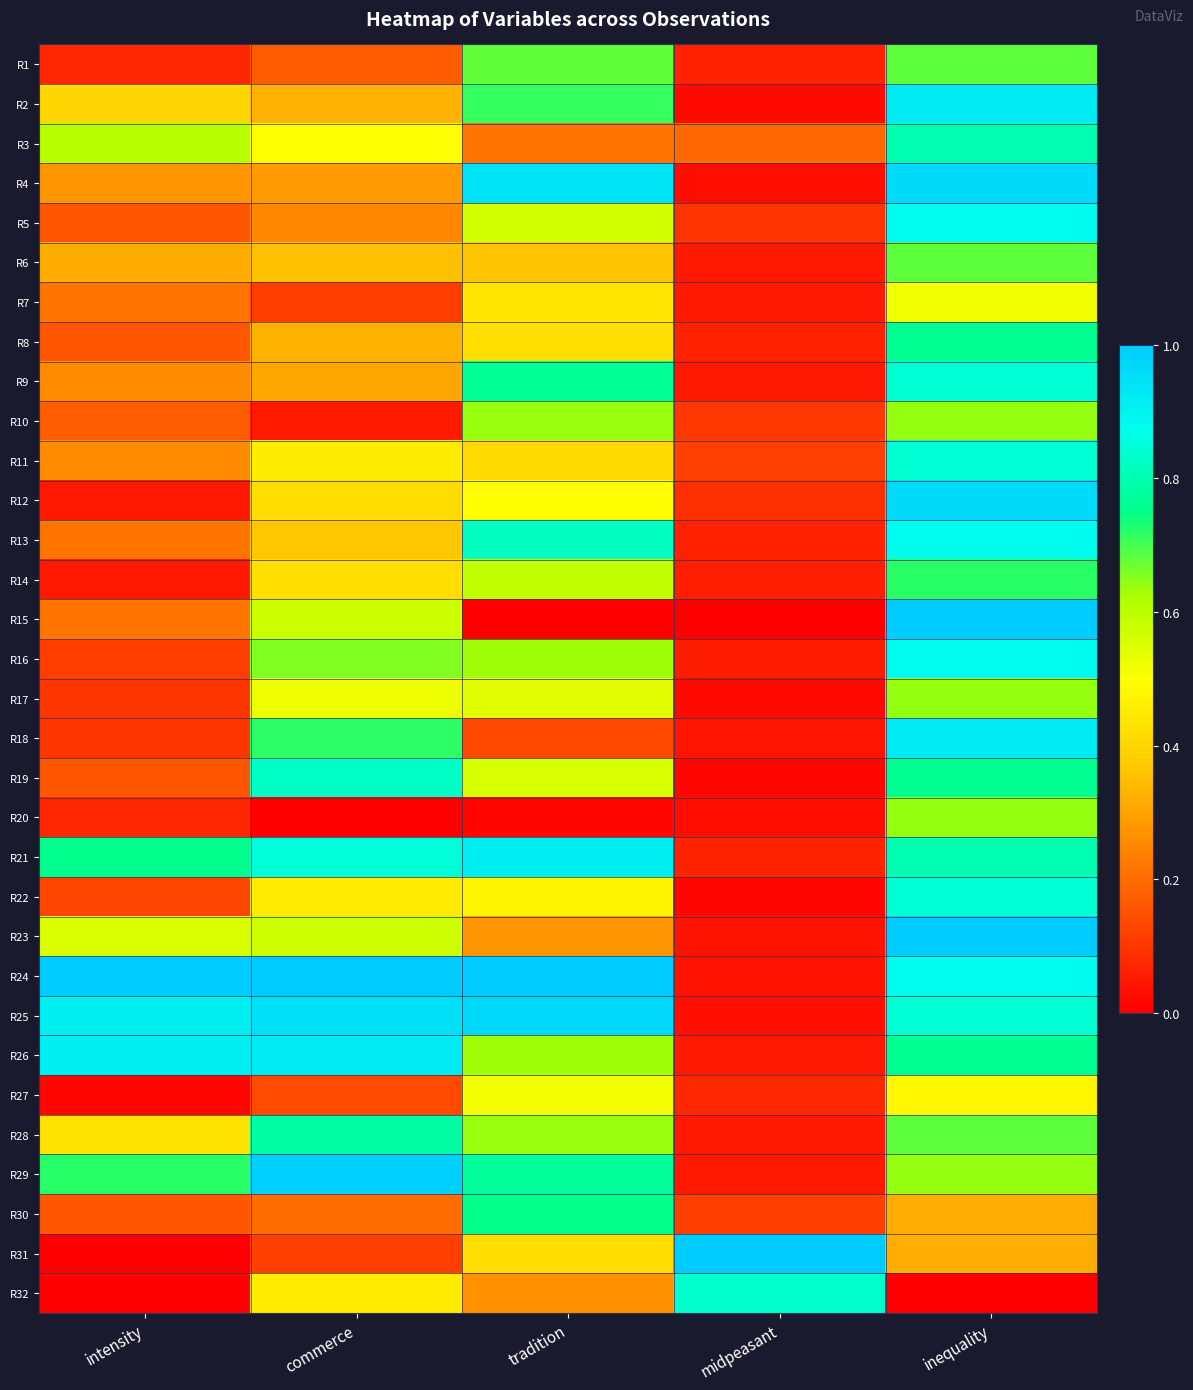

What is the difference between the highest and lowest values at commerce?

1.0